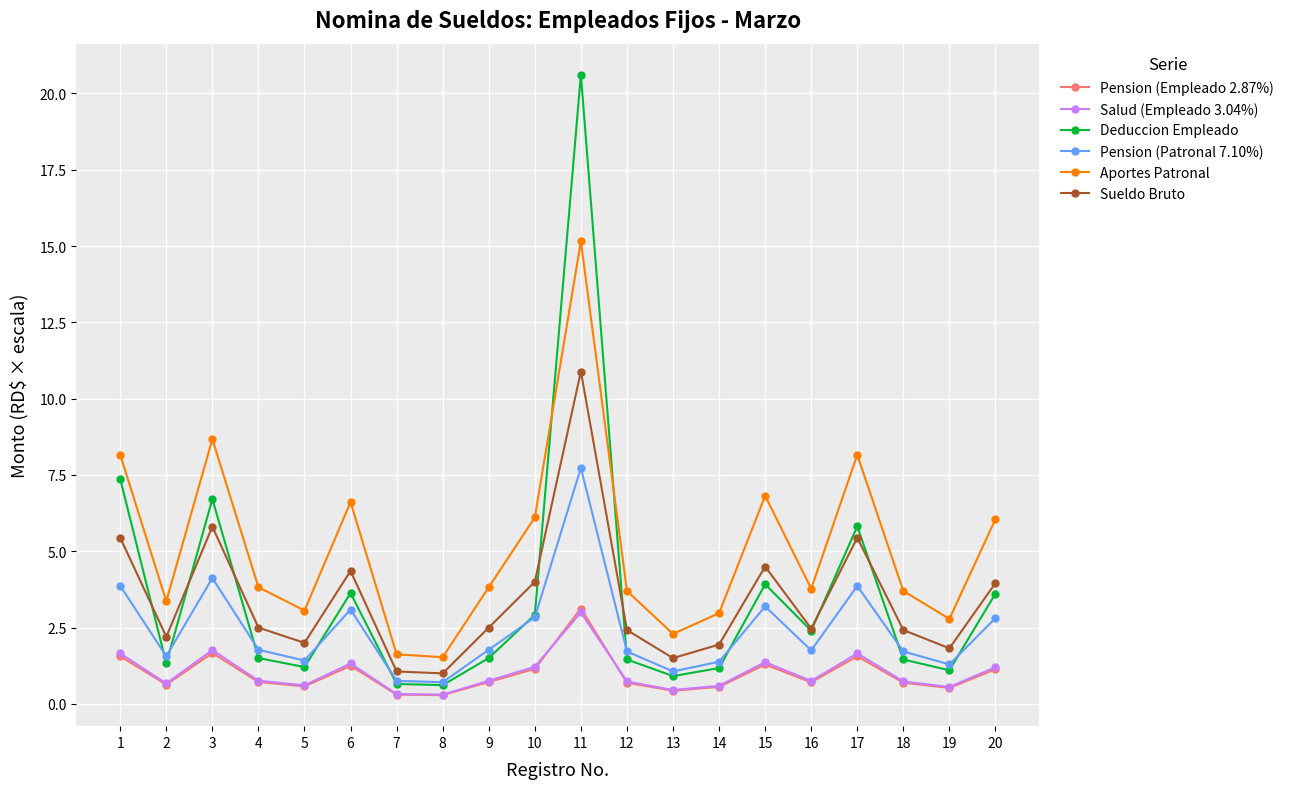

Which label corresponds to the largest value in the chart?

11